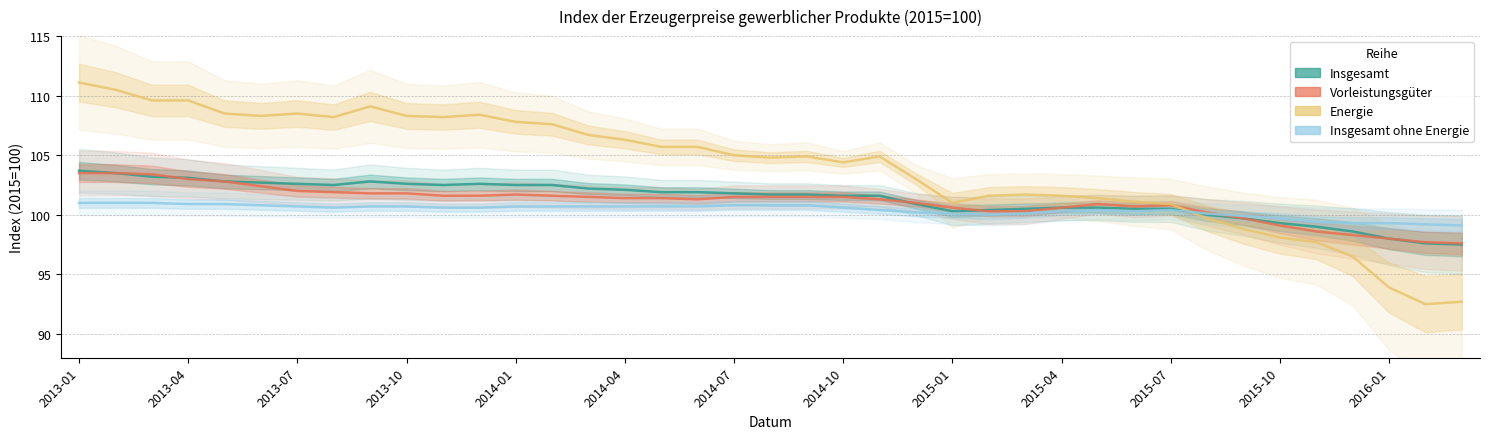

What is the average value of the Insgesamt series?

101.3